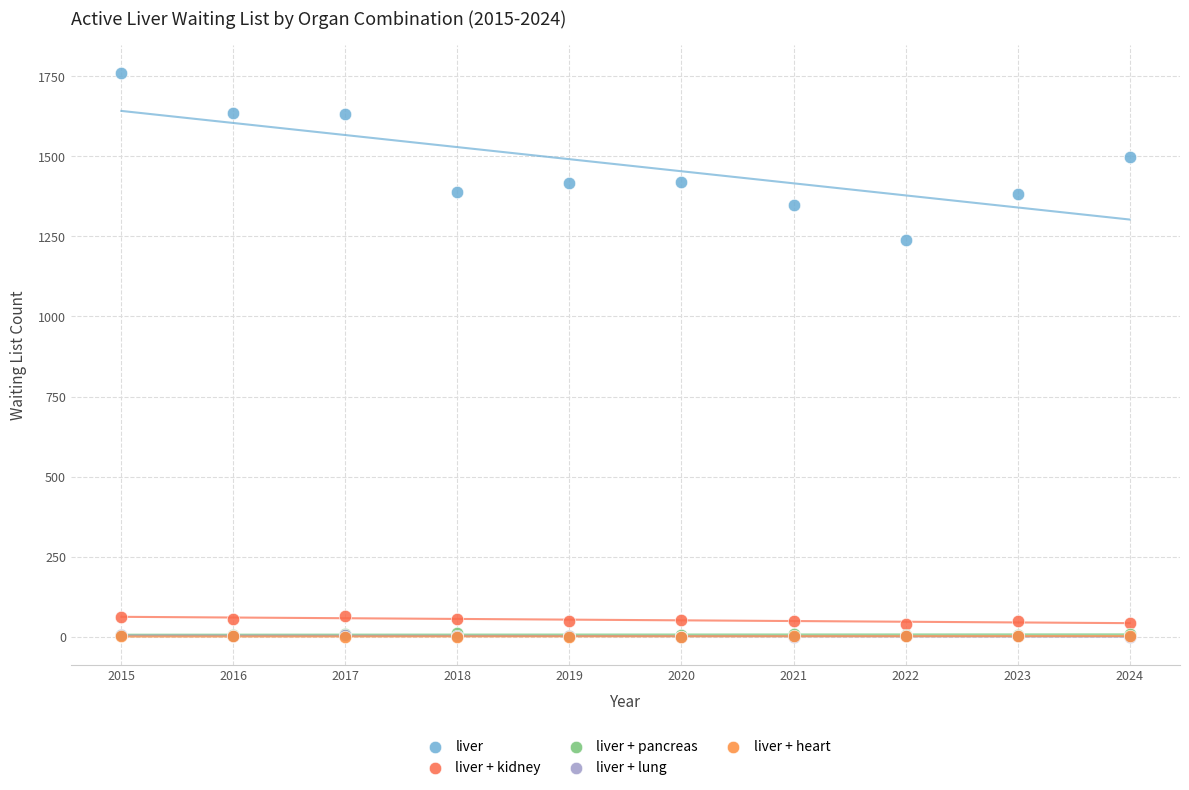

What are all the series names shown in the legend?

liver, liver + kidney, liver + pancreas, liver + lung, liver + heart